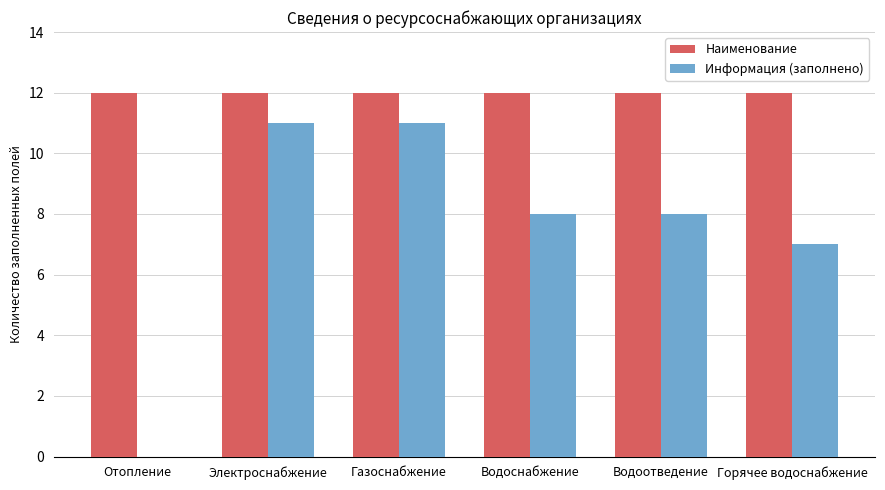

What is the sum of all Информация (заполнено) values?

45